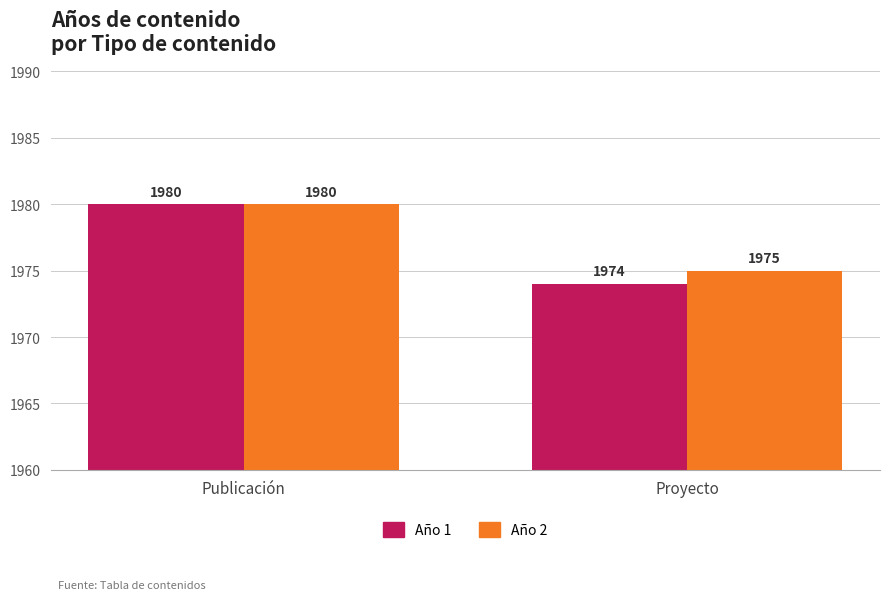

Reading left to right, extract all data points from this chart.

Año 1: Publicación=1980	Proyecto=1974
Año 2: Publicación=1980	Proyecto=1975